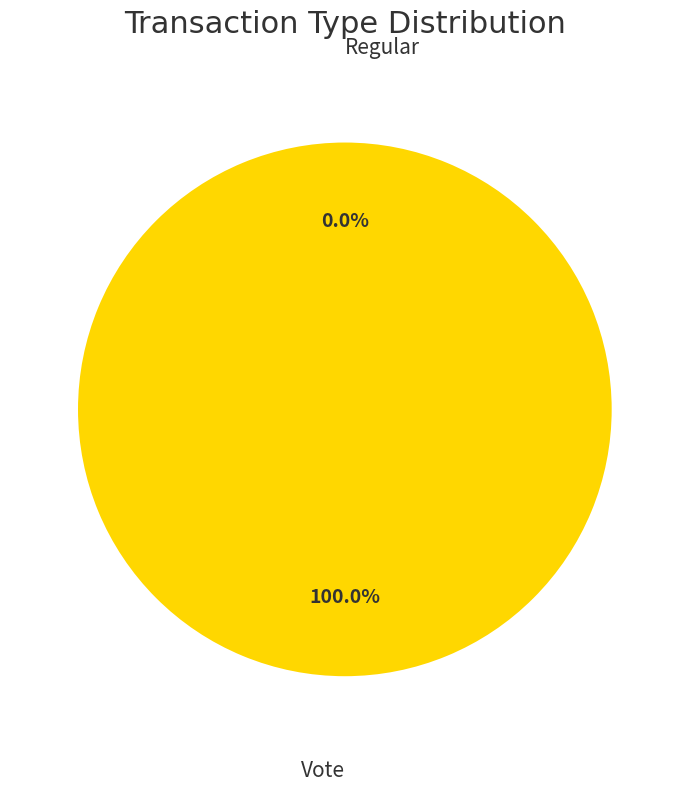

Is it true that Vote is 99% of the pie?

False